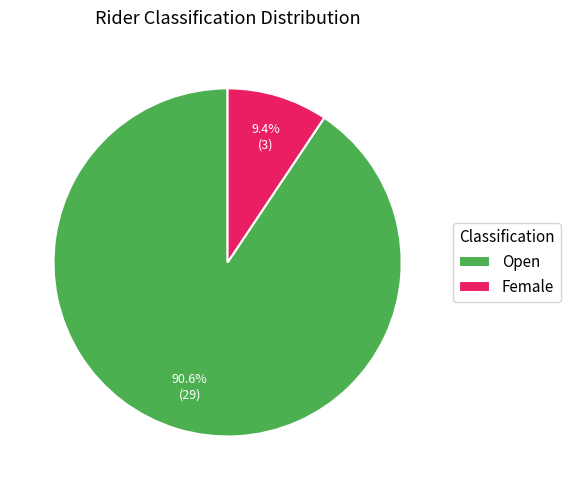

Does Open represent more than half of the total?

Yes